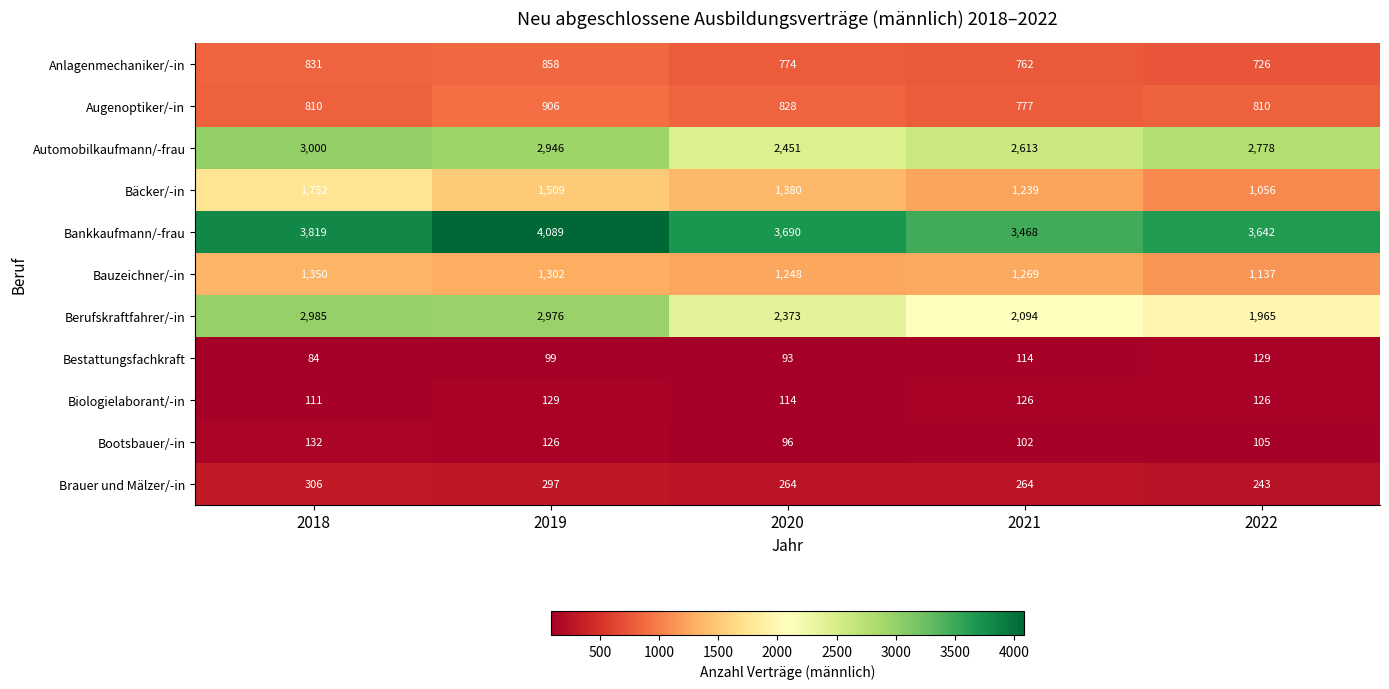

Read the Berufskraftfahrer/-in value at 2020.

2373